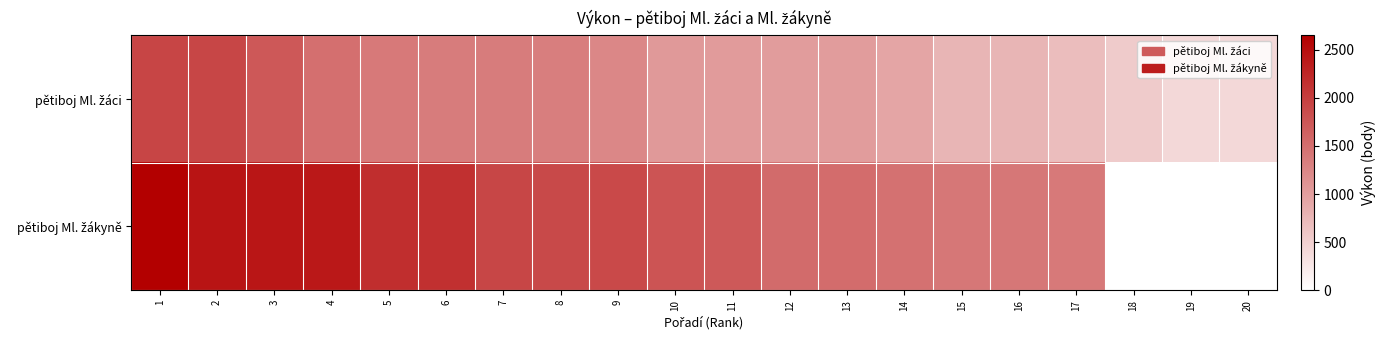

The pětiboj Ml. žákyně series shows 2093.7 at 15. True or false?

False